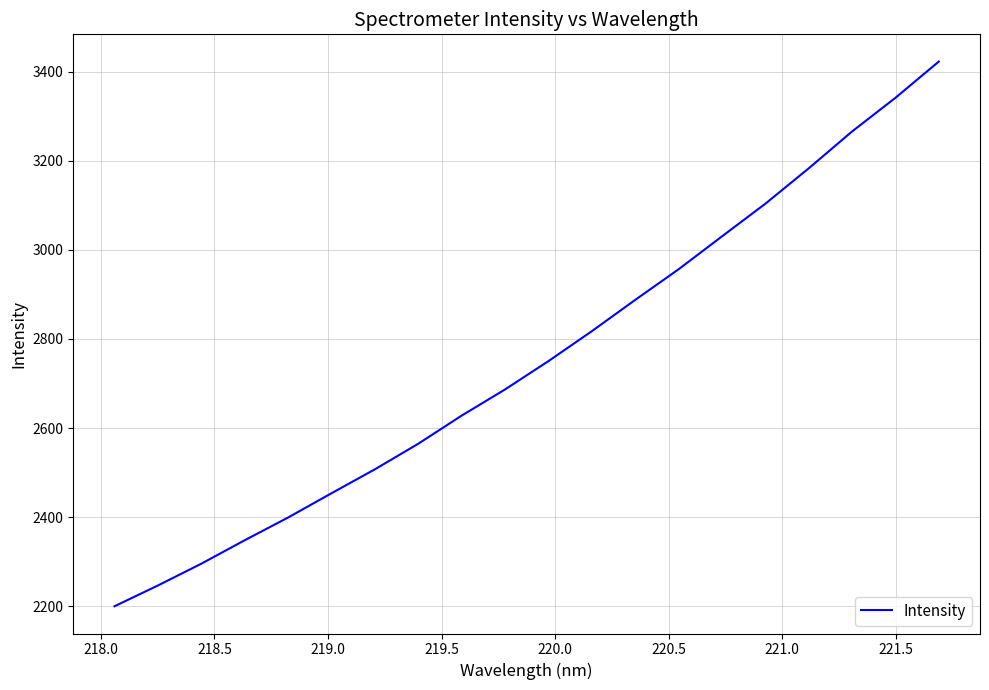

Is this an area chart (filled region under the line)?

No